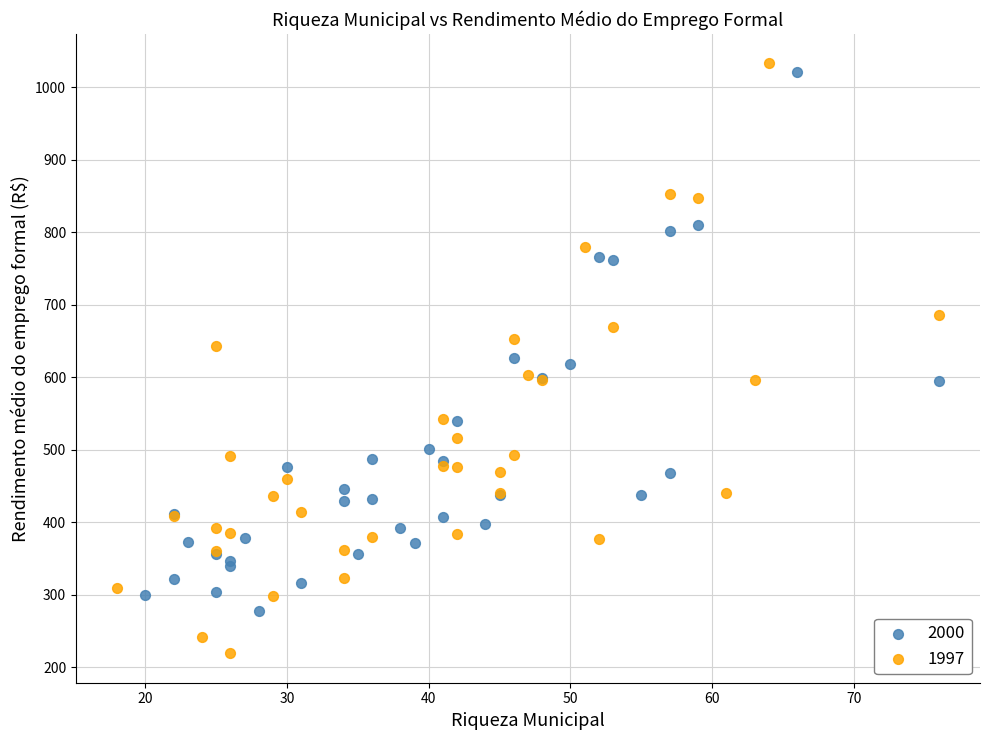

Which series reaches the maximum Y coordinate?

1997